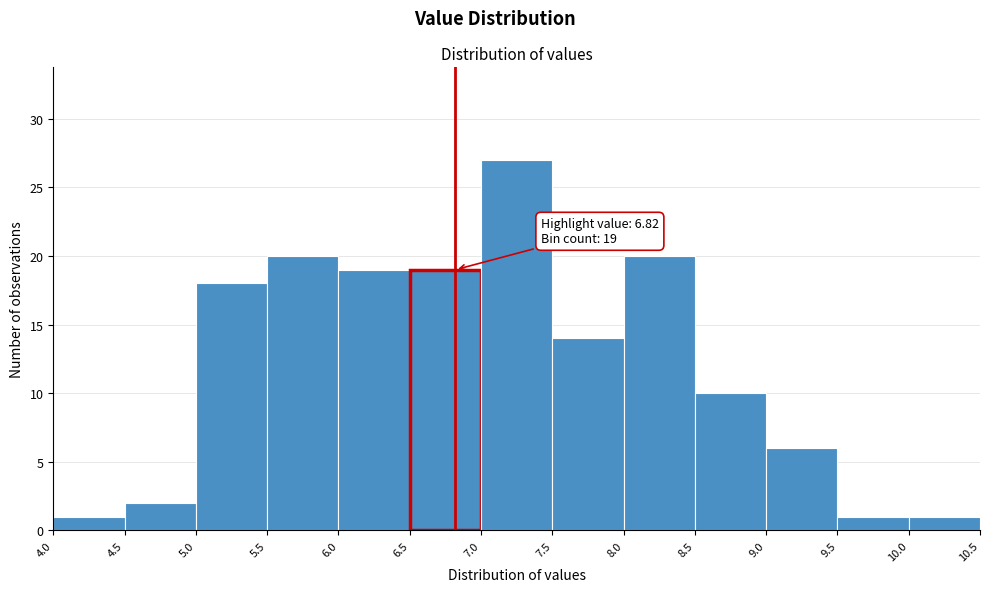

Over which range of the x-axis is the bar tallest?

7.0 to 7.5